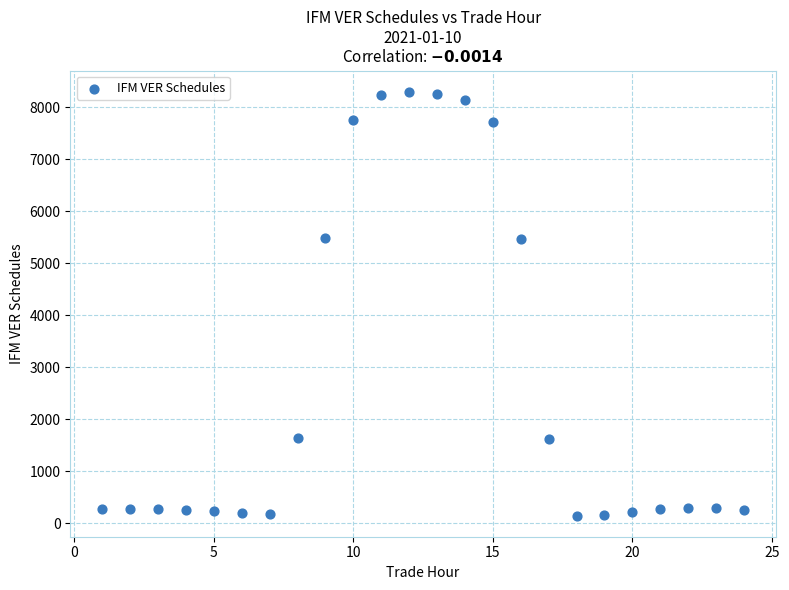

What is the range of Y values (max minus min)?

8149.1